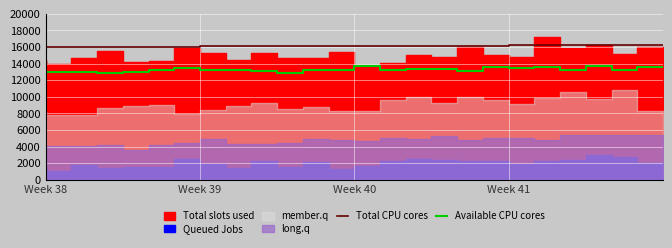

True or false: Available CPU cores and Total CPU cores intersect in this chart.

False